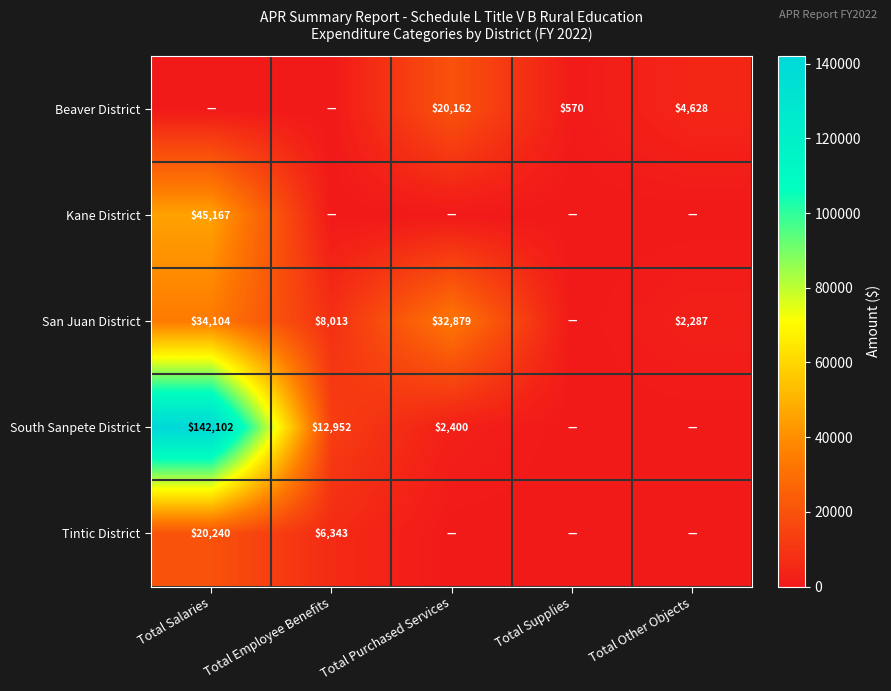

Is it true that San Juan District equals 2287 at Total Other Objects?

True